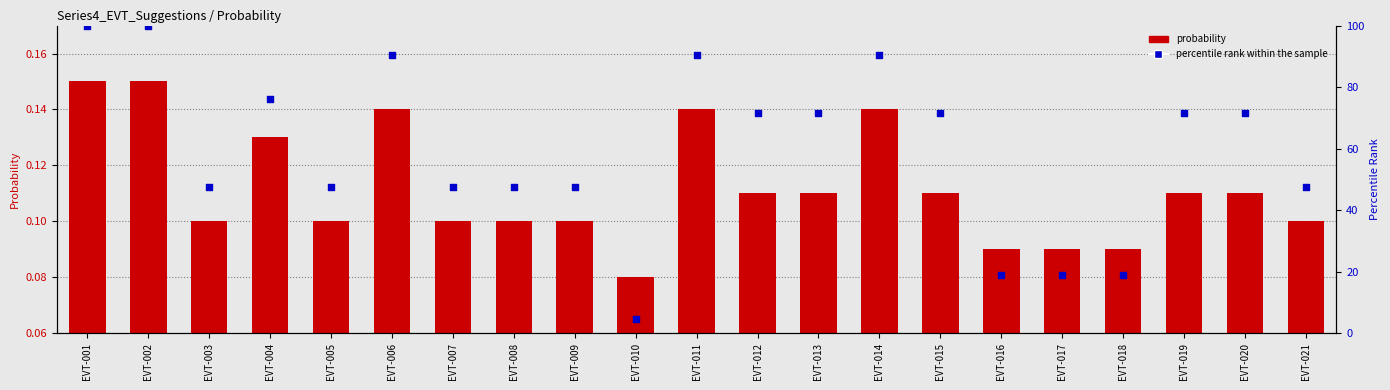

What is the total value across all series at EVT-010?

4.8